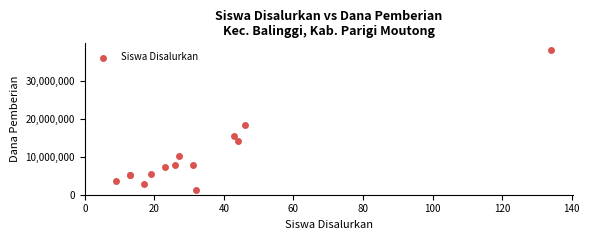

What Y value in the scatter plot is closest to 19575000?

18450000